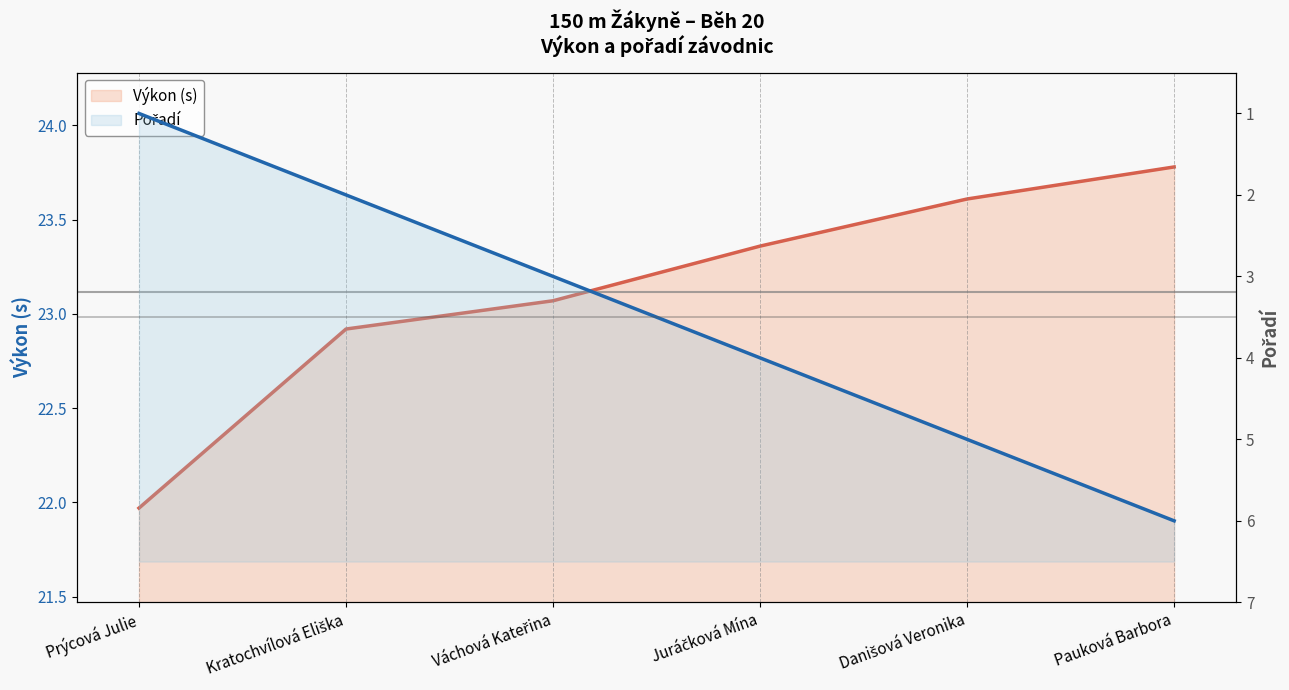

True or false: Pořadí and Výkon intersect in this chart.

False